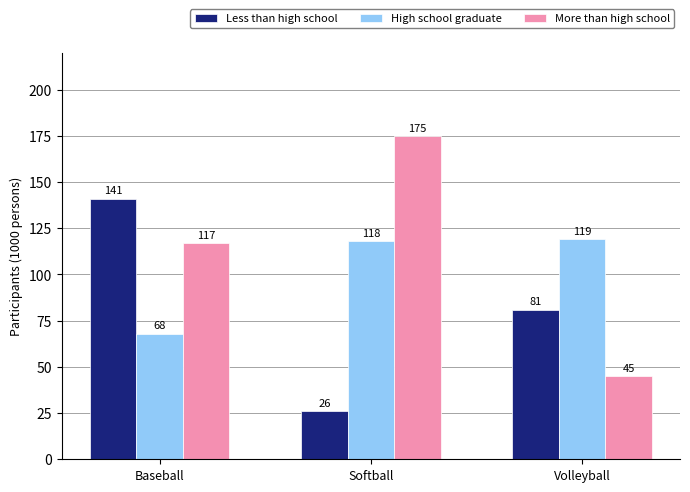

What is the average value of the More than high school series?

112